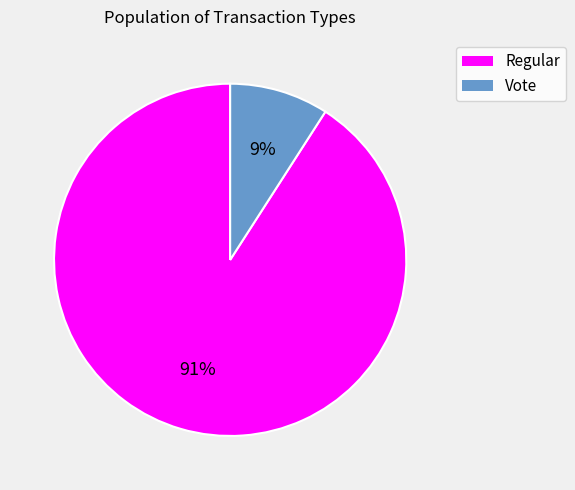

Is there a majority slice in this chart?

Yes